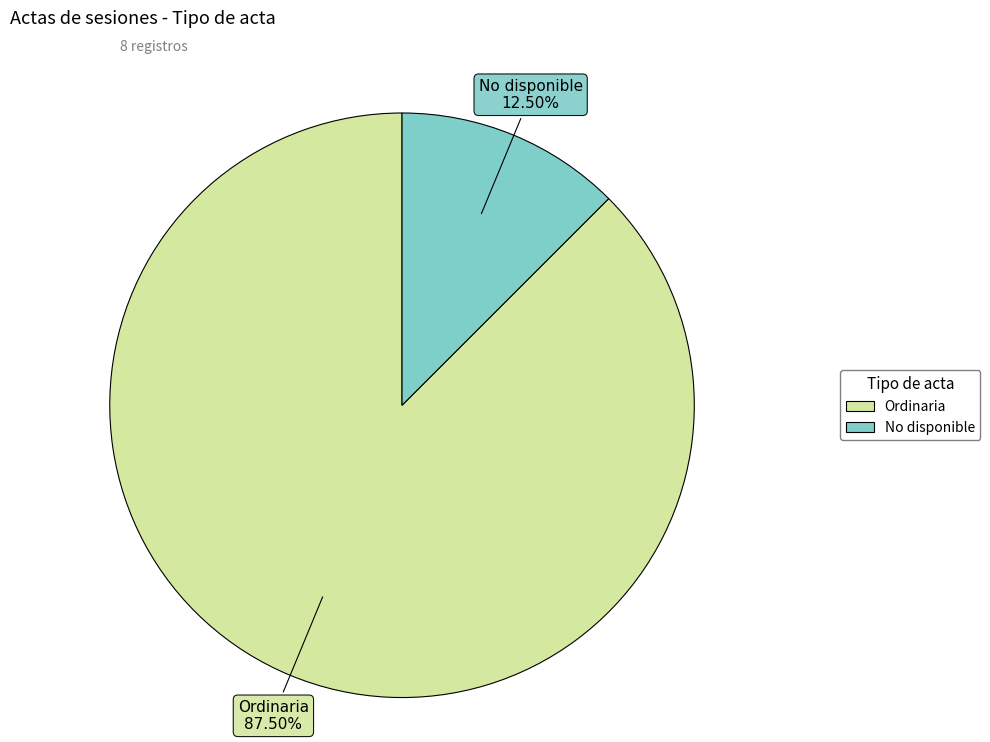

True or false: Ordinaria accounts for 76% of the total.

False